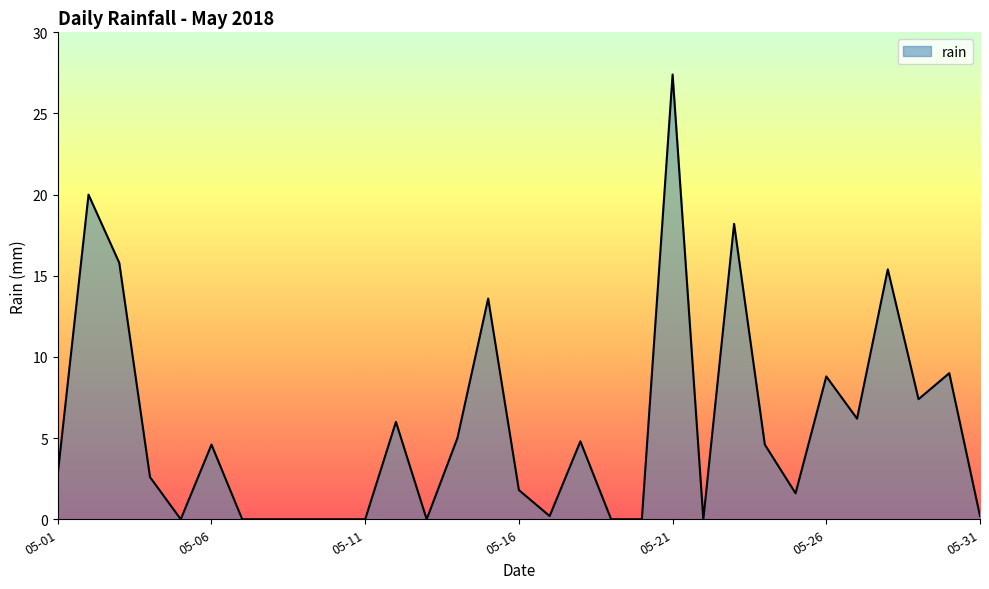

Does the chart display data point markers on the line(s)?

No